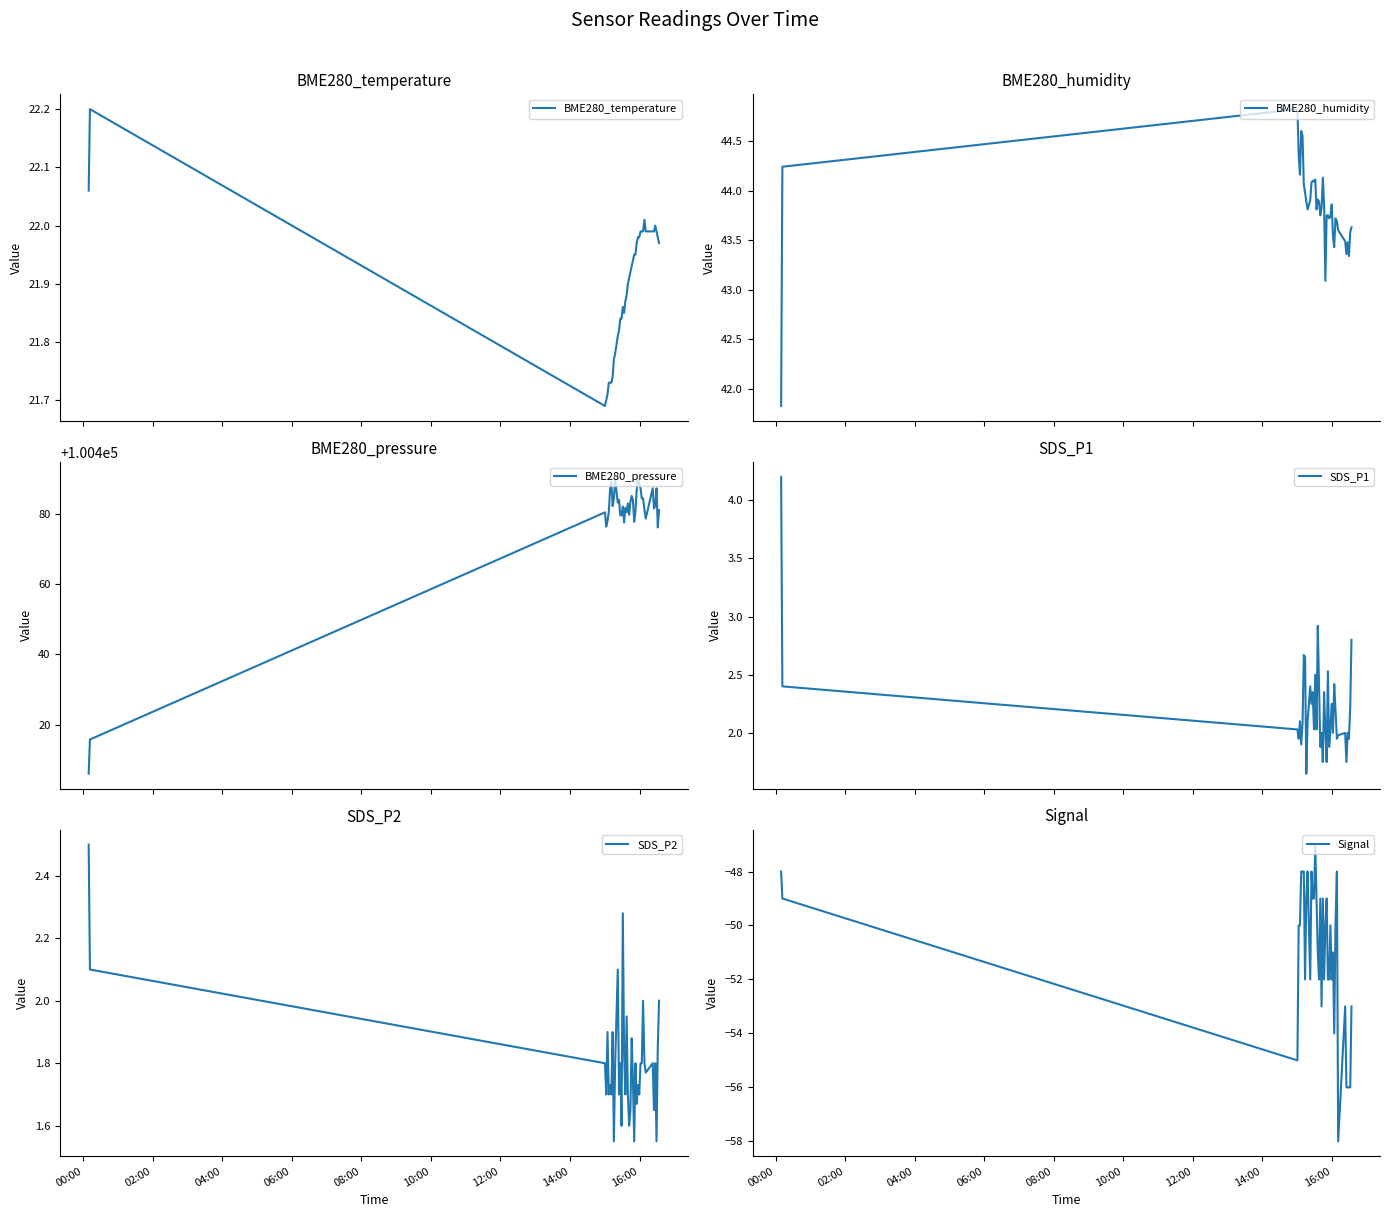

How many values in the Signal series are below -50?

19